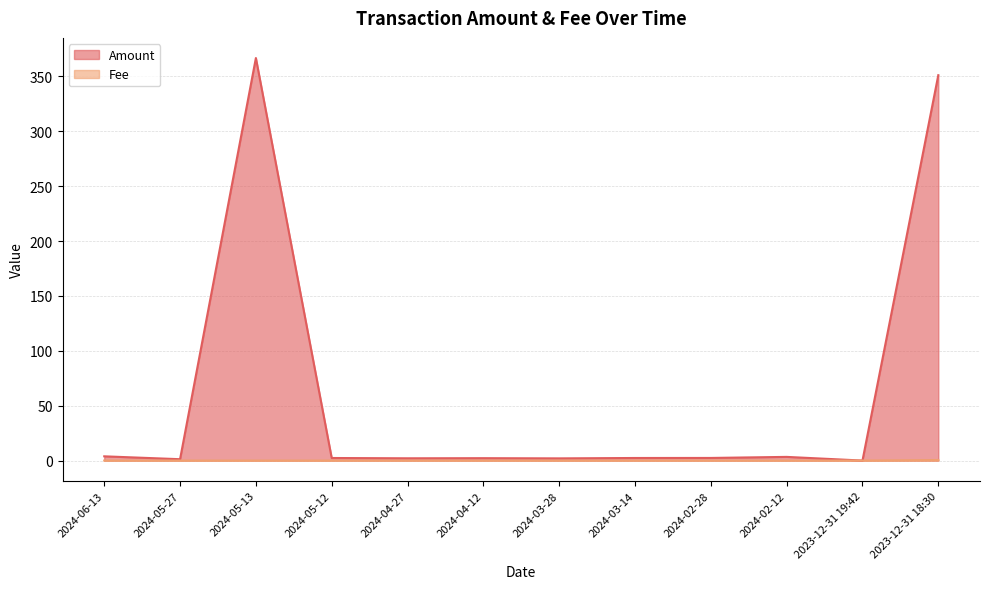

How many lines are shown in the chart?

2